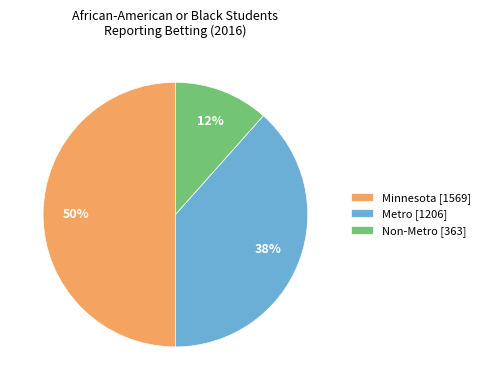

Does Metro represent more than half of the total?

No